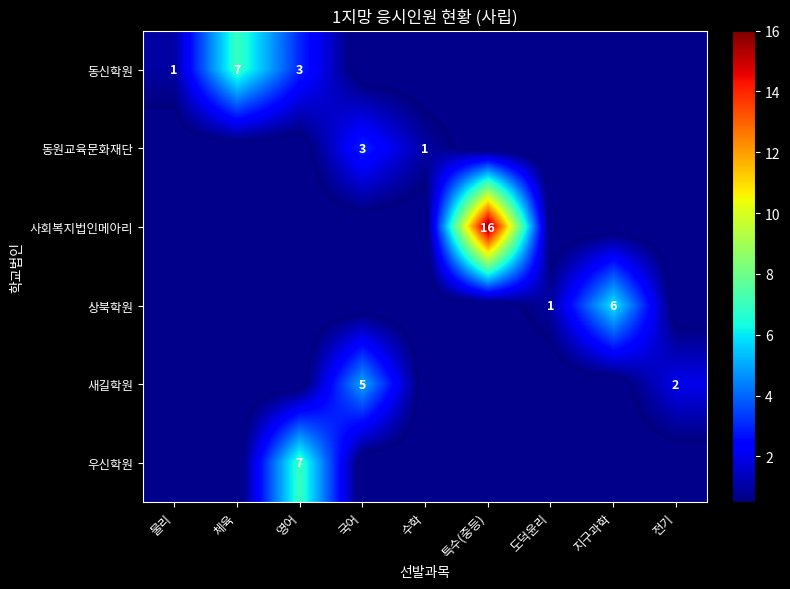

Is the value of 동신학원 at 물리 greater than the value of 상북학원 at 지구과학?

No